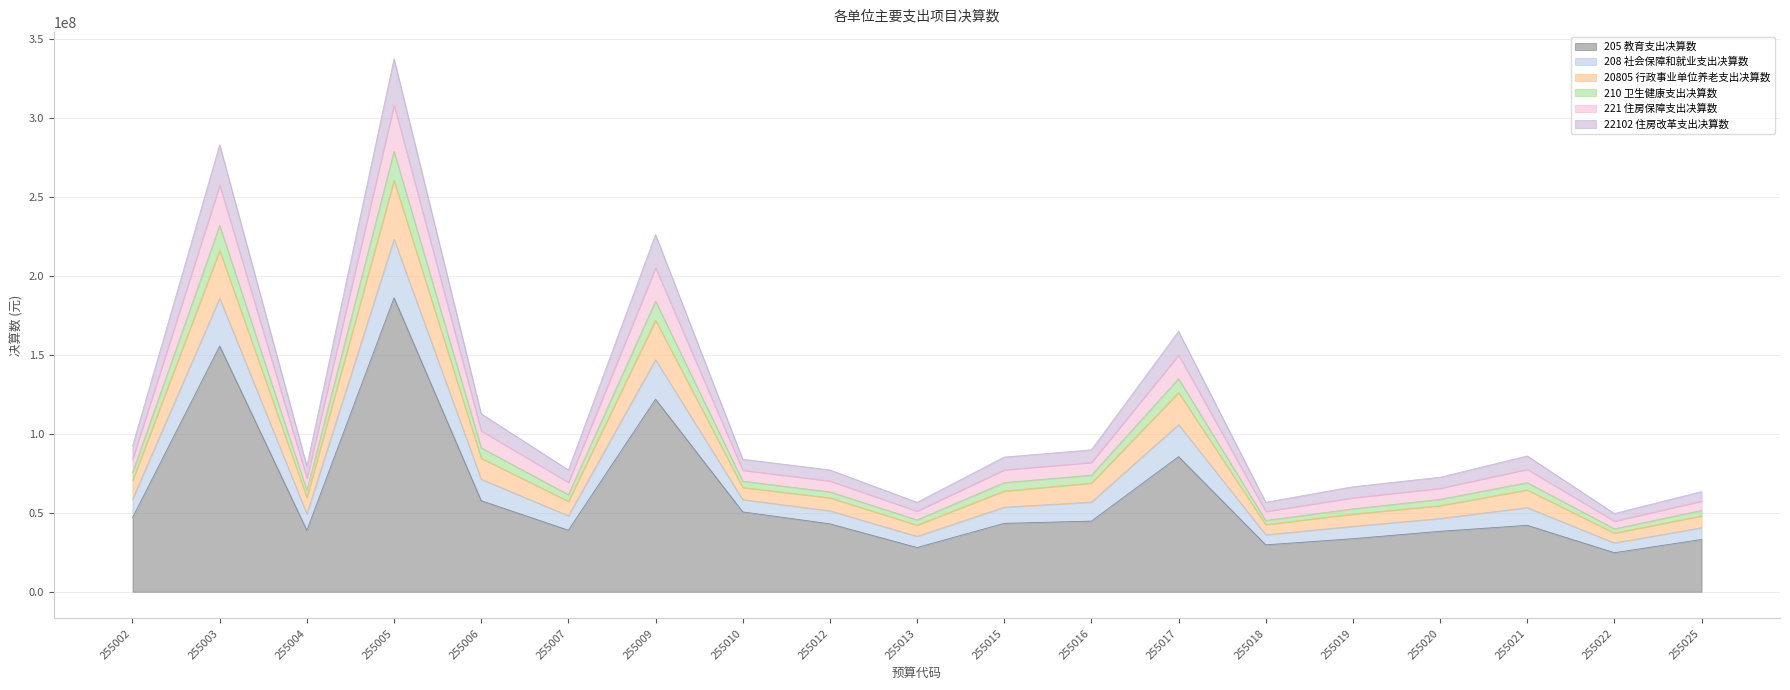

True or false: 208 社会保障和就业支出决算数 and 20805 行政事业单位养老支出决算数 cross at least once.

False